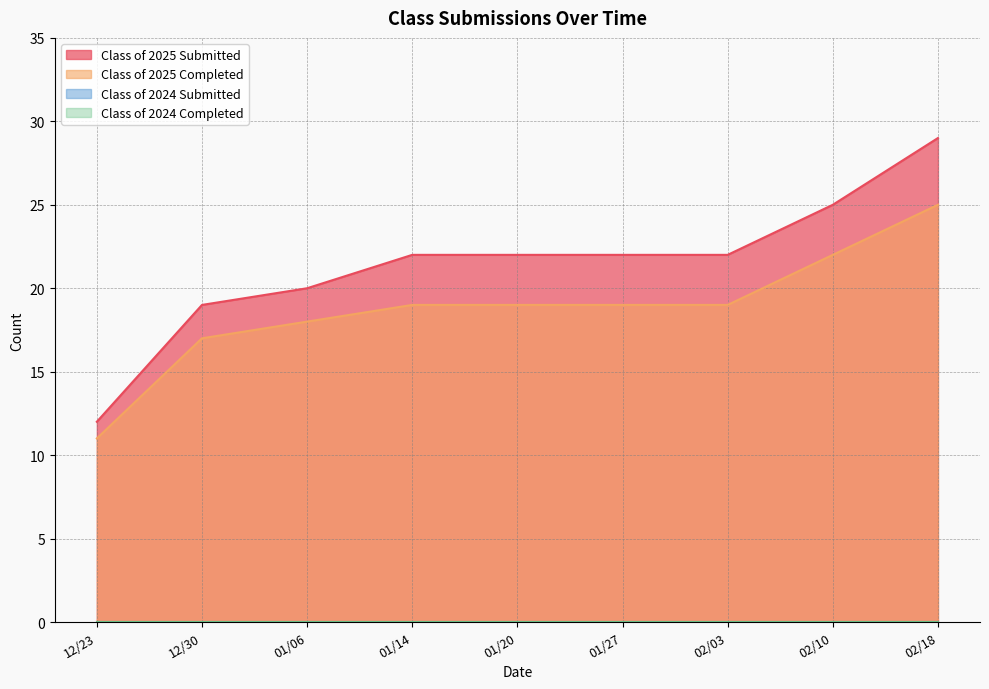

True or false: Class of 2024 Submitted and Class of 2024 Completed cross at least once.

False